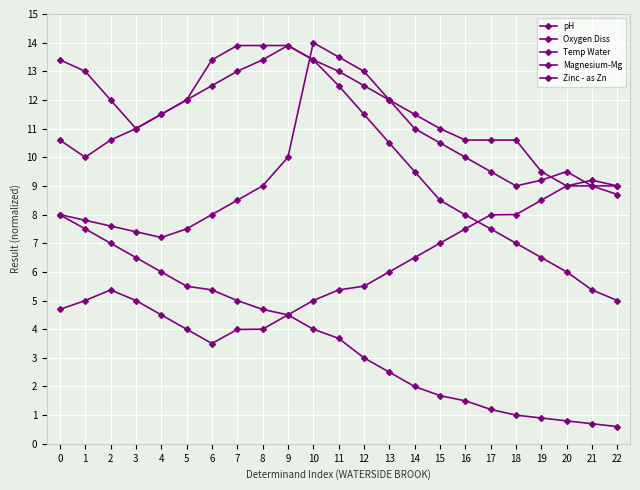

True or false: Zinc - as Zn has more than 1 interior local peaks.

False